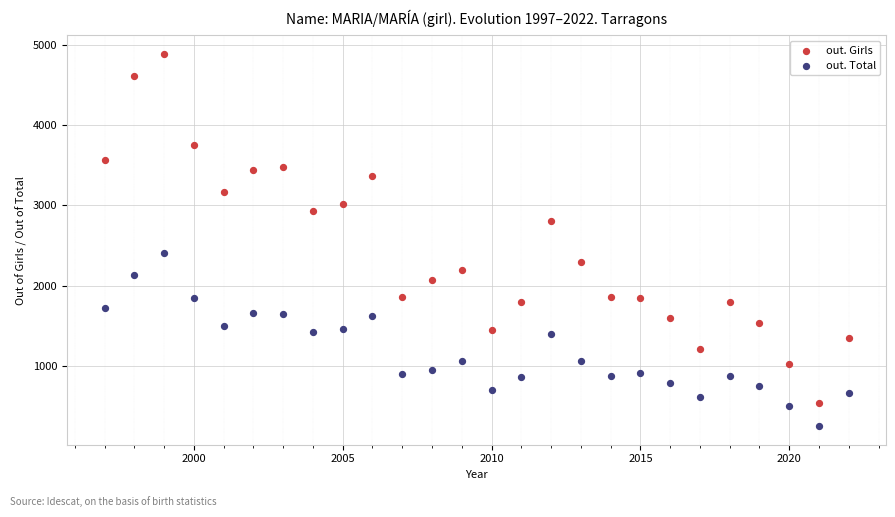

Which series reaches the maximum Y coordinate?

out. Girls